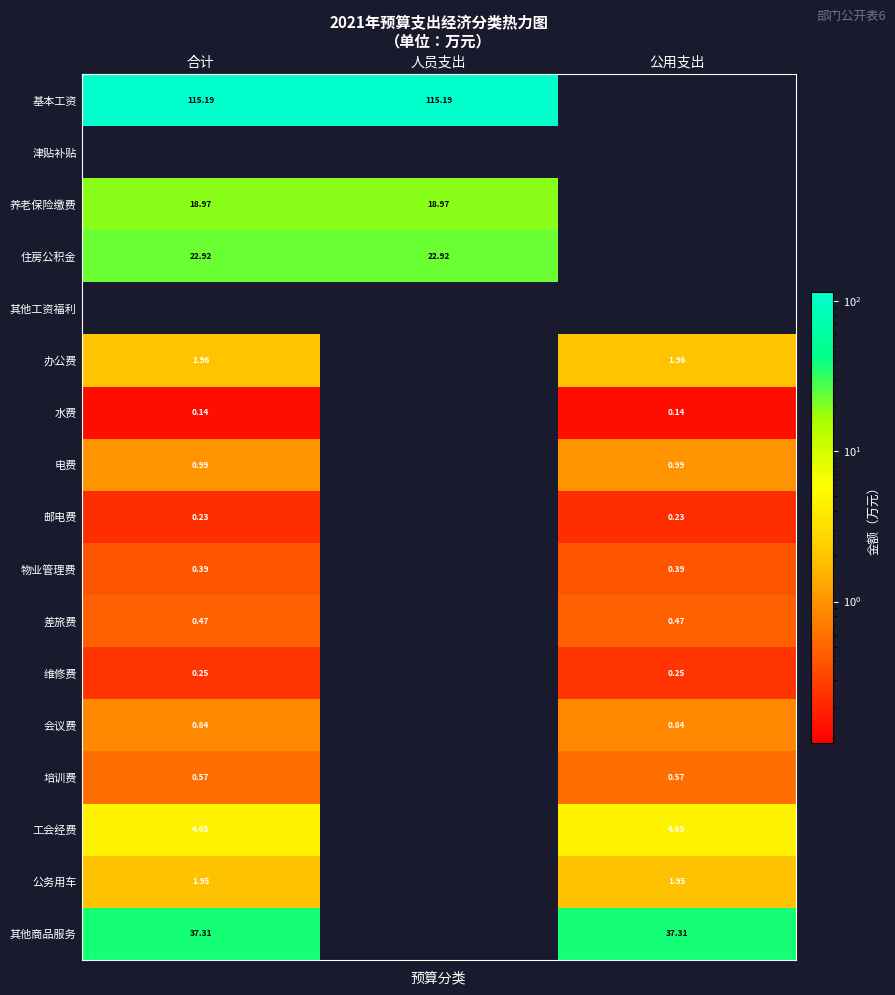

The 津贴补贴 series shows 0.0 at 公用支出. True or false?

True